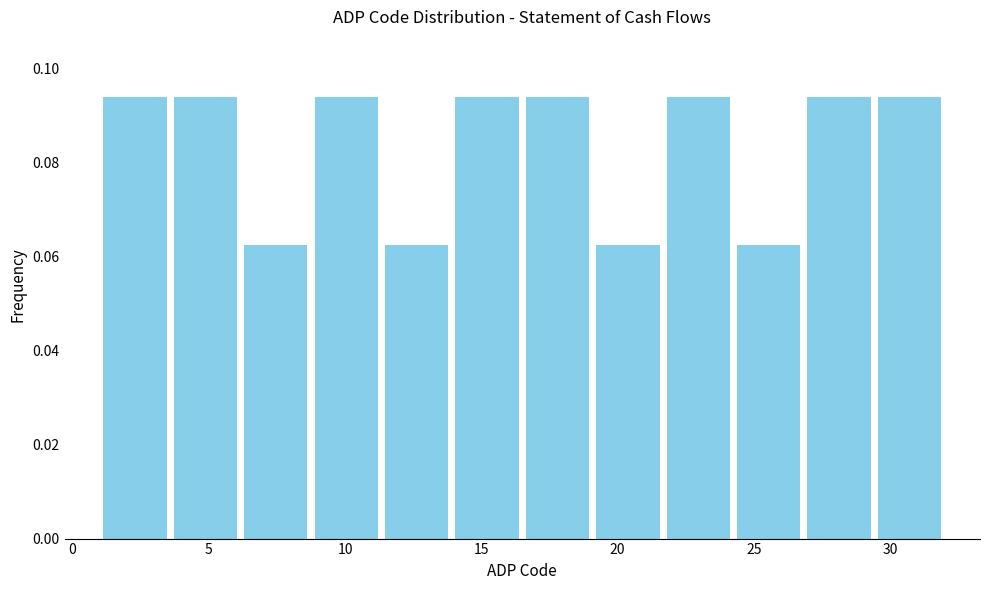

Reading left to right, transcribe this chart: for each bar, give the range it covers on the x-axis and its height. Neither the bar edges nor the heights are printed on the chart, so give them approximately, as read against the axes.

1.0 to 3.5: 0.094
3.5 to 6.0: 0.094
6.0 to 9.0: 0.062
9.0 to 11.5: 0.094
11.5 to 14.0: 0.062
14.0 to 16.5: 0.094
16.5 to 19.0: 0.094
19.0 to 21.5: 0.062
21.5 to 24.5: 0.094
24.5 to 27.0: 0.062
27.0 to 29.5: 0.094
29.5 to 32.0: 0.094